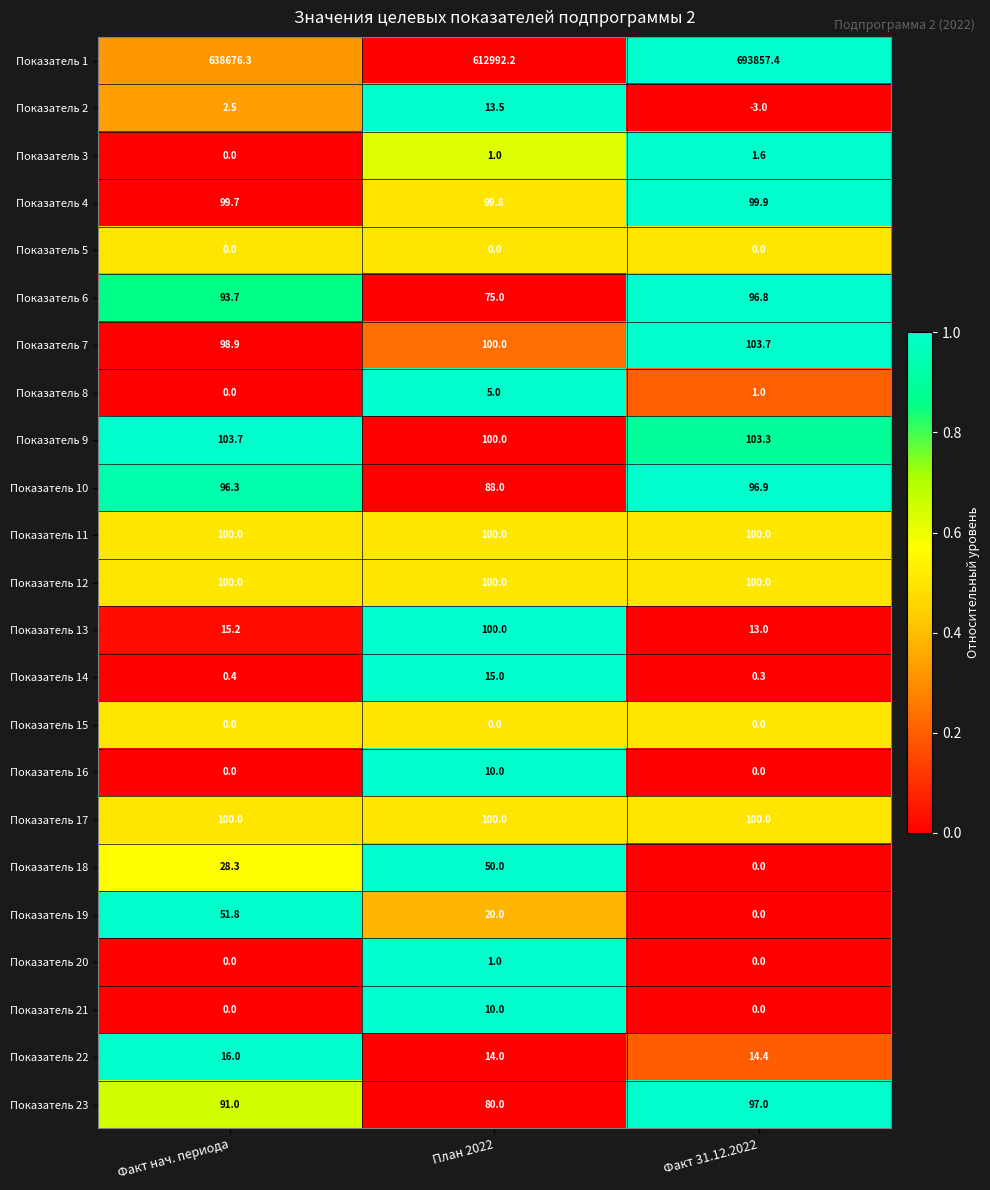

At which category does the chart reach its minimum across all series?

Факт 31.12.2022